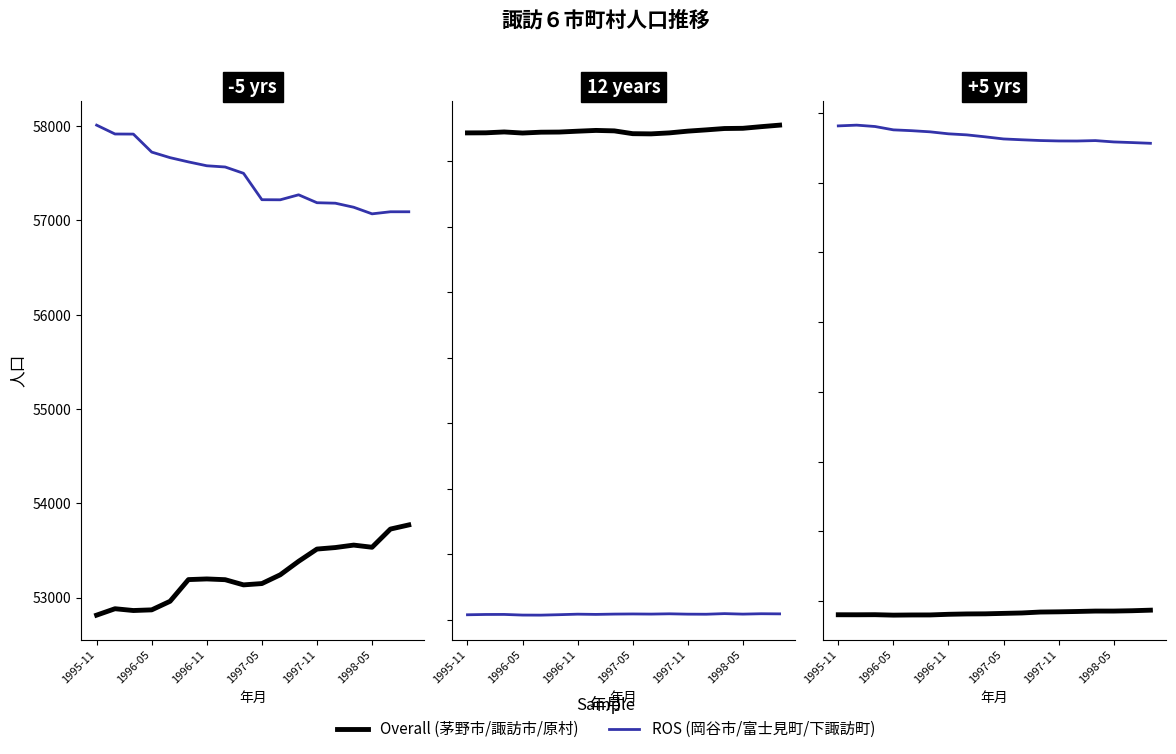

True or false: 原村 and 茅野市 intersect in this chart.

False